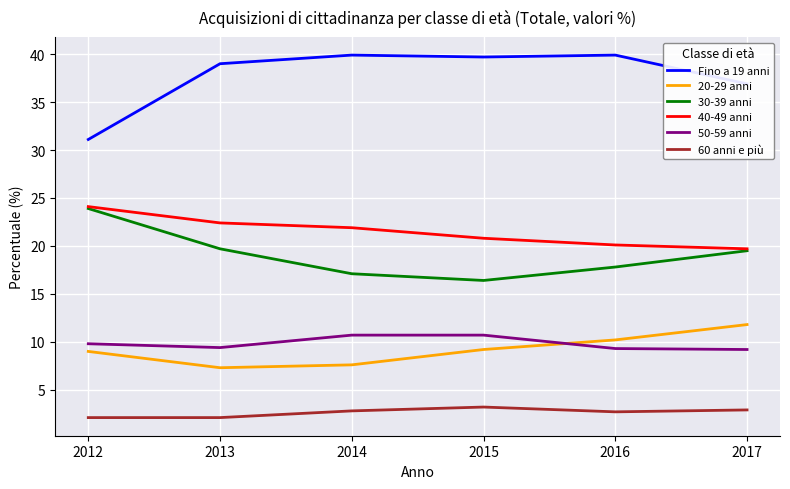

Count the number of categories in the chart.

6